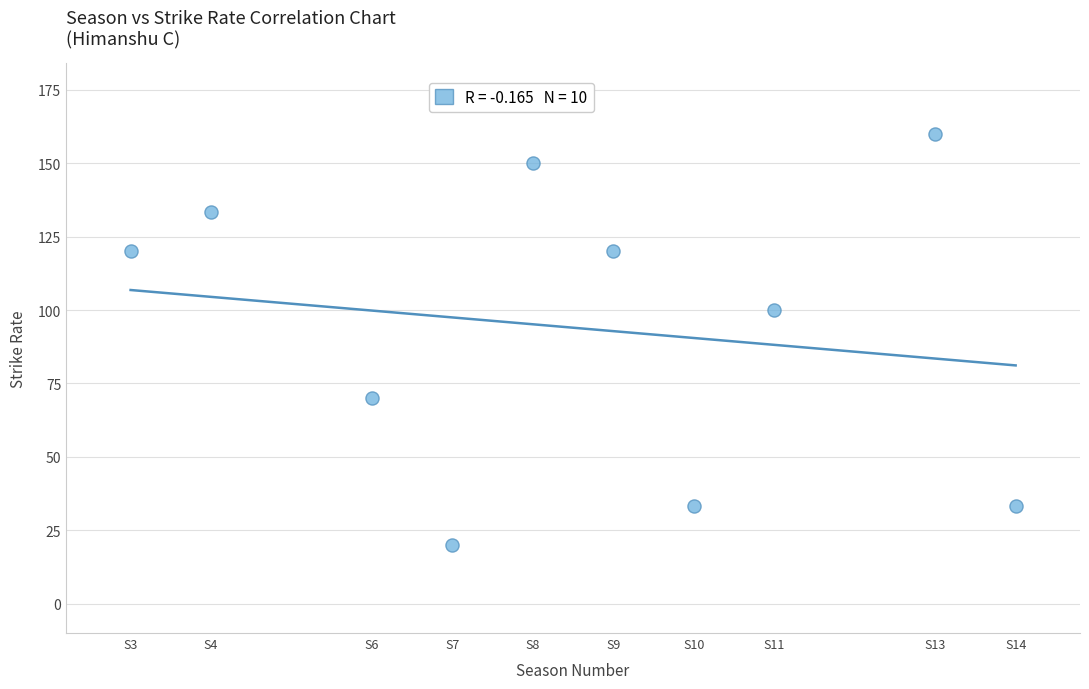

What is the range of X values (max minus min)?

11.0